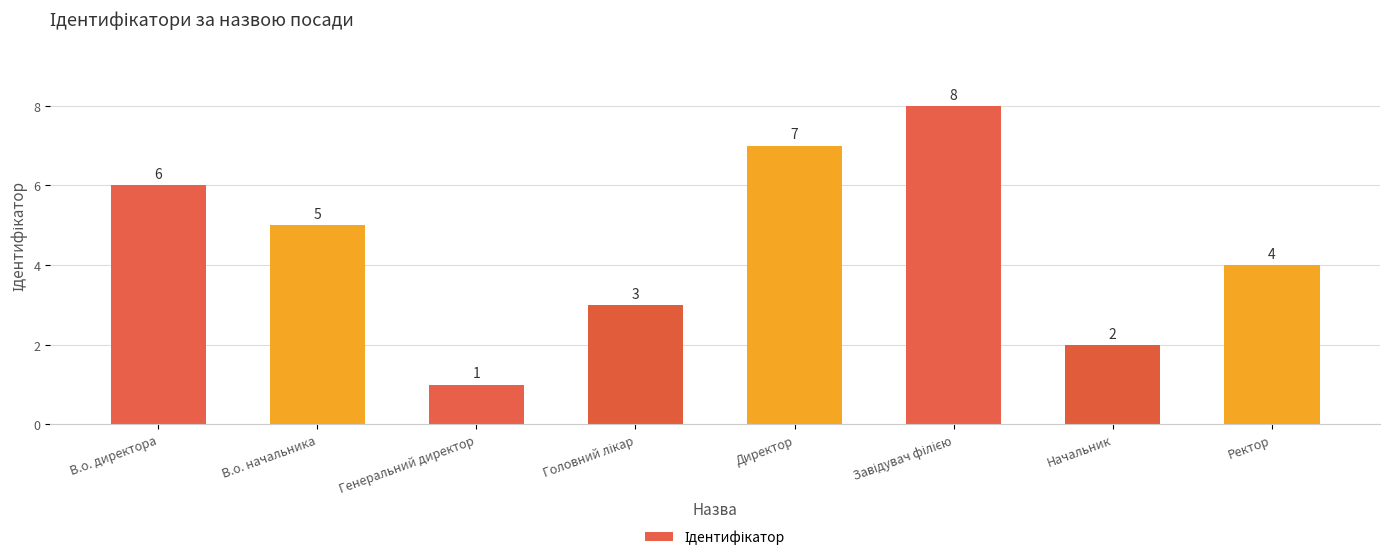

What is the maximum value shown in the chart?

8